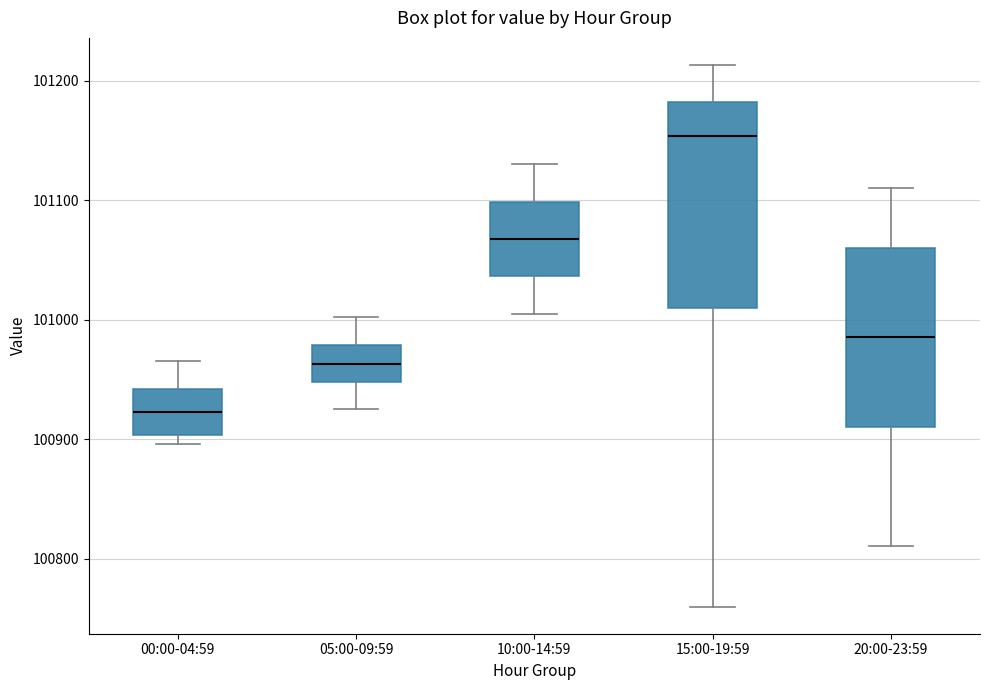

Reading left to right, read every box against the y-axis: the position of its median line, the range the box covers, and the ends of its whiskers. The values are not printed on the chart, so give them approximately, as read against the axis.

00:00-04:59: median 100920, box 100900 to 100940, whiskers 100900 (just below the box's lower edge) to 100970
05:00-09:59: median 100960, box 100950 to 100980, whiskers 100930 to 101000
10:00-14:59: median 101070, box 101040 to 101100, whiskers 101010 to 101130
15:00-19:59: median 101150, box 101010 to 101180, whiskers 100760 to 101210
20:00-23:59: median 100990, box 100910 to 101060, whiskers 100810 to 101110